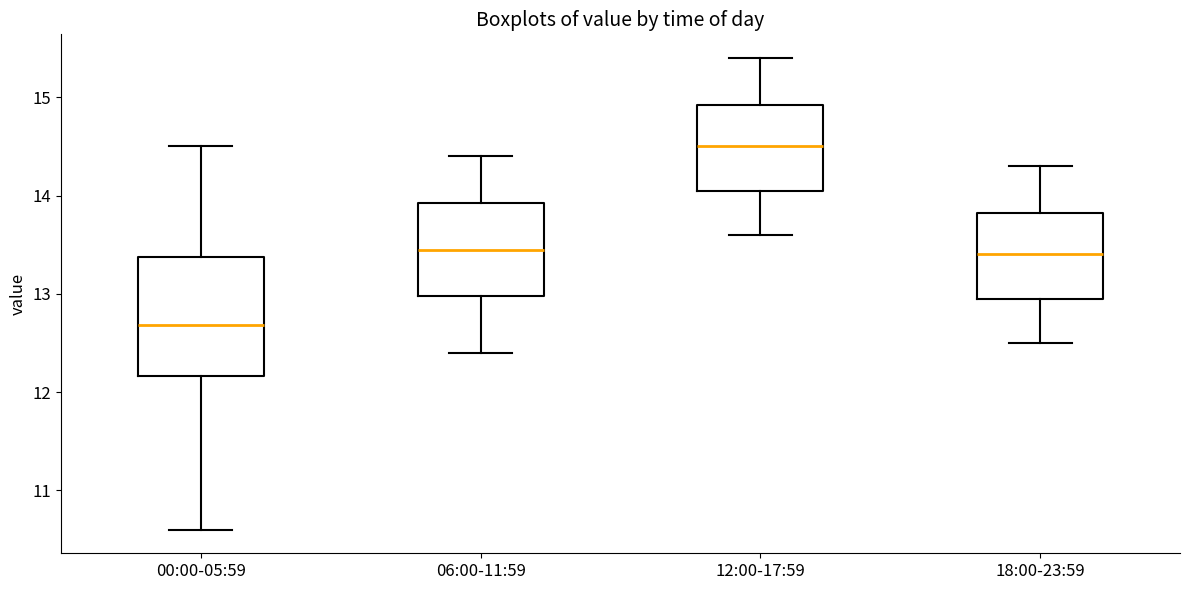

Comparing the boxes themselves (not the whiskers), which one is the tallest?

00:00-05:59